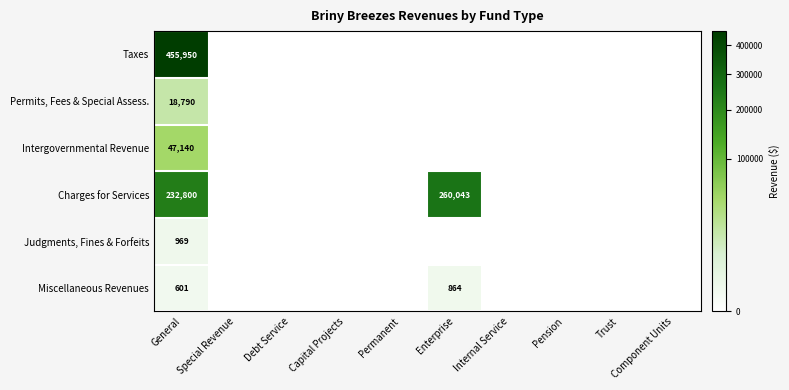

The value of Miscellaneous Revenues at General is 601. True or false?

True